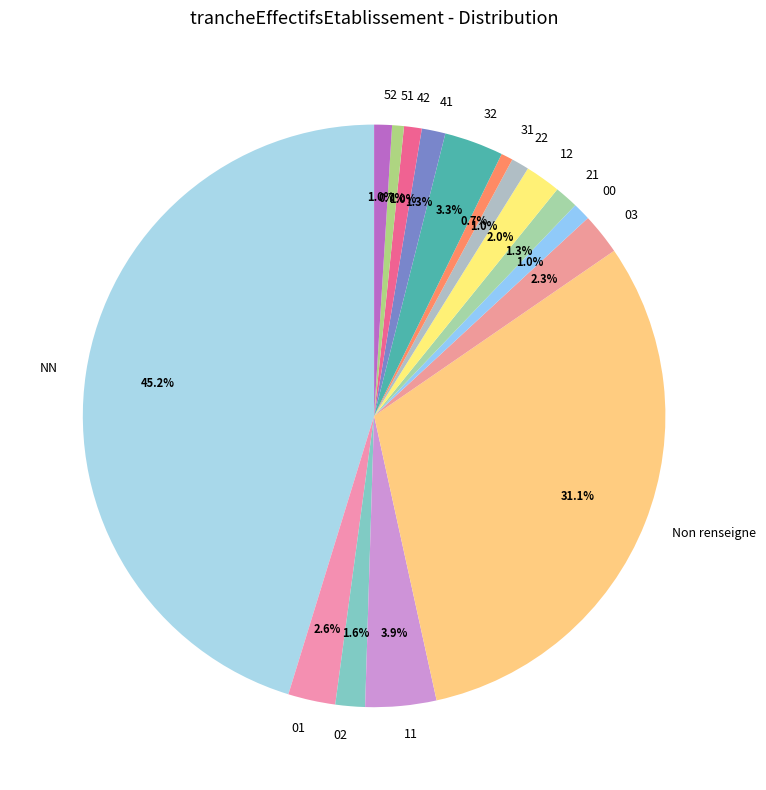

How many slices are in this pie chart?

16